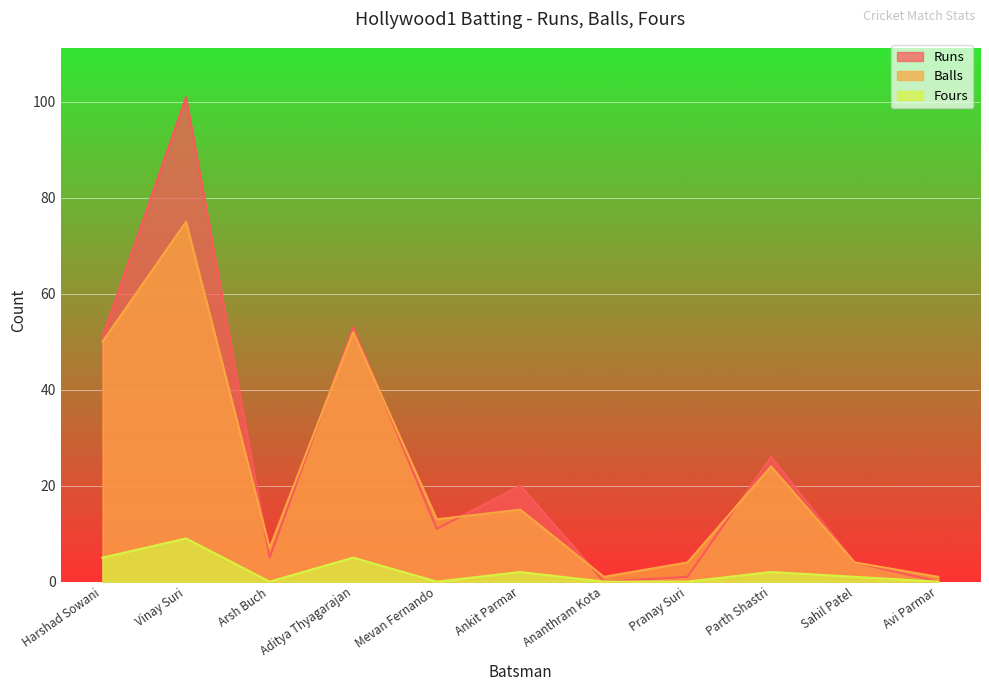

What is the difference between the maximum and second lowest values in the Balls series?

74